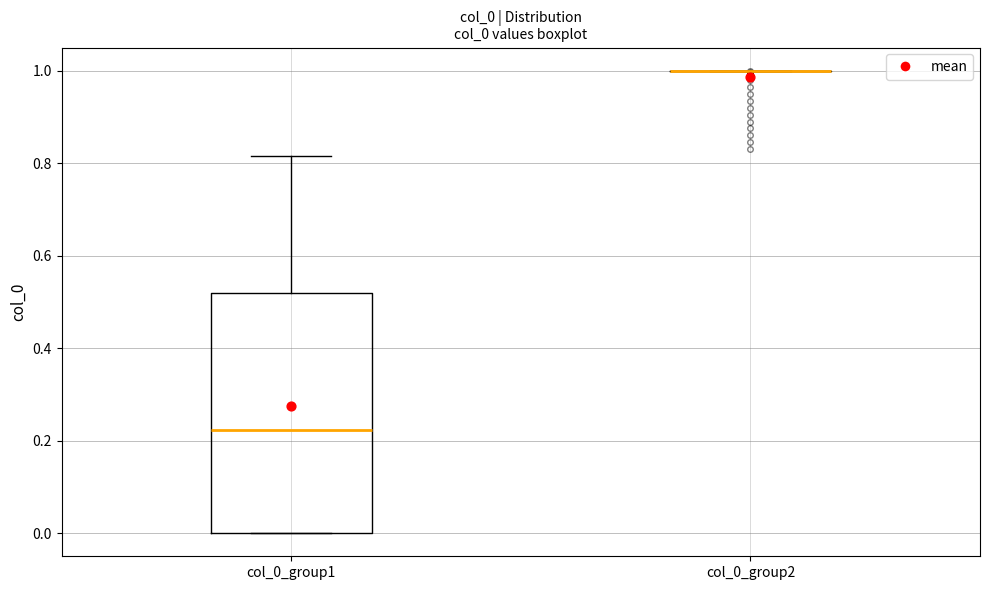

Reading left to right, transcribe this box plot: for each box, give where its median line is, the range the box spans, and where its two whiskers end, as read against the y-axis. The values are not printed on the chart, so give them approximately, as read against the axis.

col_0_group1: median 0.22, box 0.00 to 0.52, whiskers 0.00 to 0.82
col_0_group2: box collapsed to a line at 1.00, whiskers 1.00 to 1.00